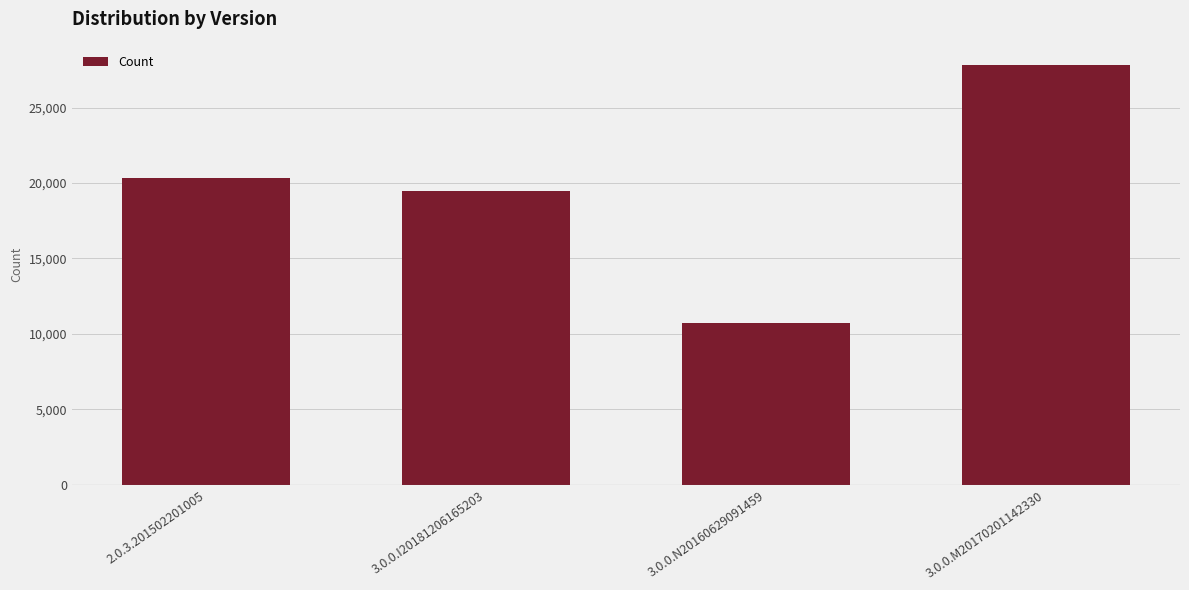

What is the difference between the second highest and second lowest values?

879